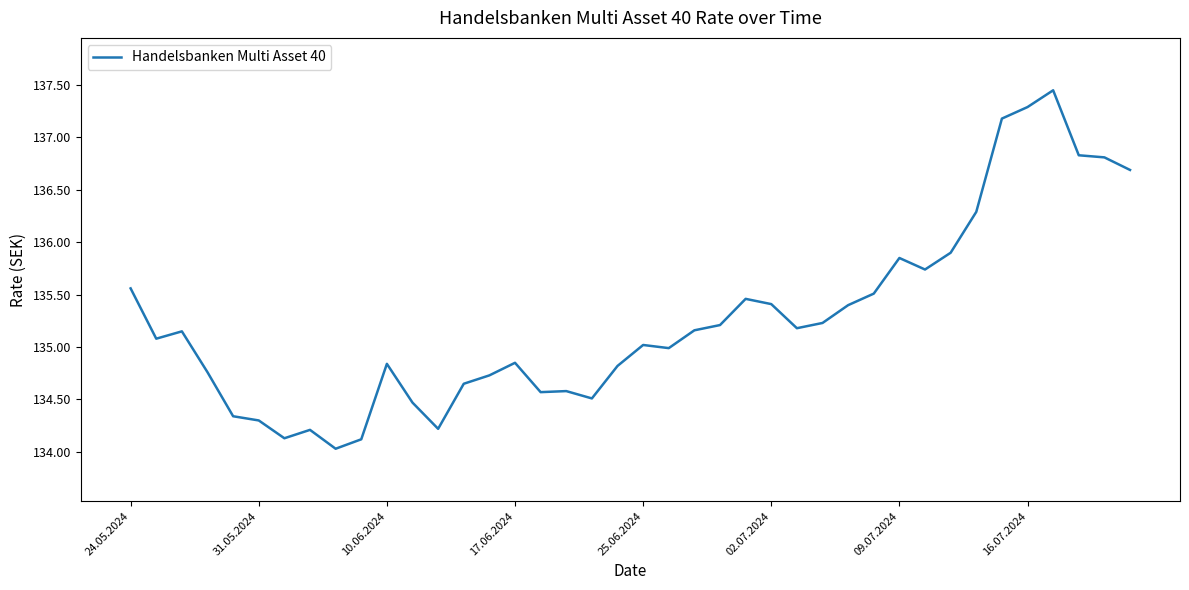

How many lines are shown in the chart?

1